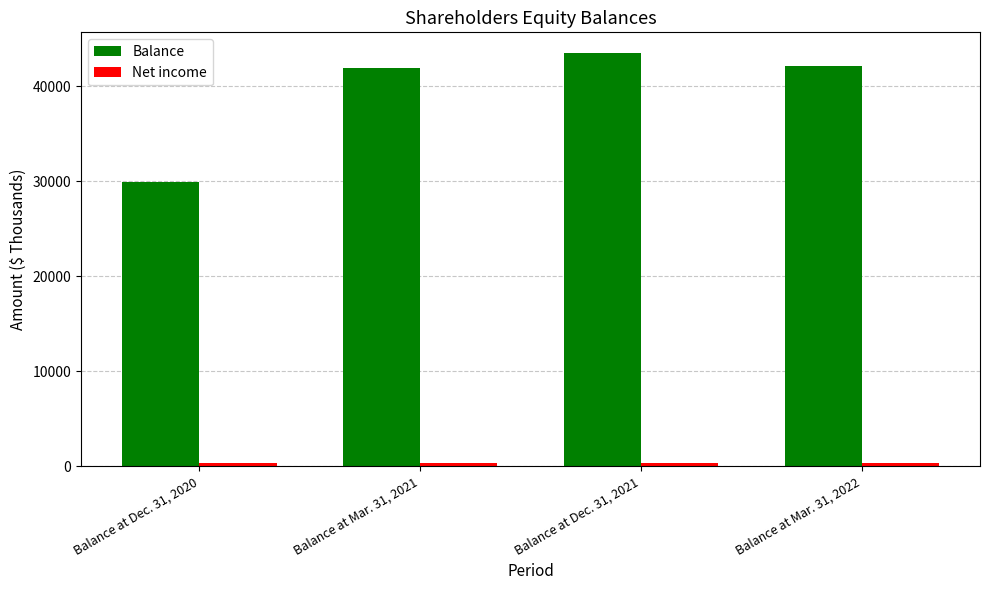

The value of Balance at Balance at Dec. 31, 2020 is 29886. True or false?

True